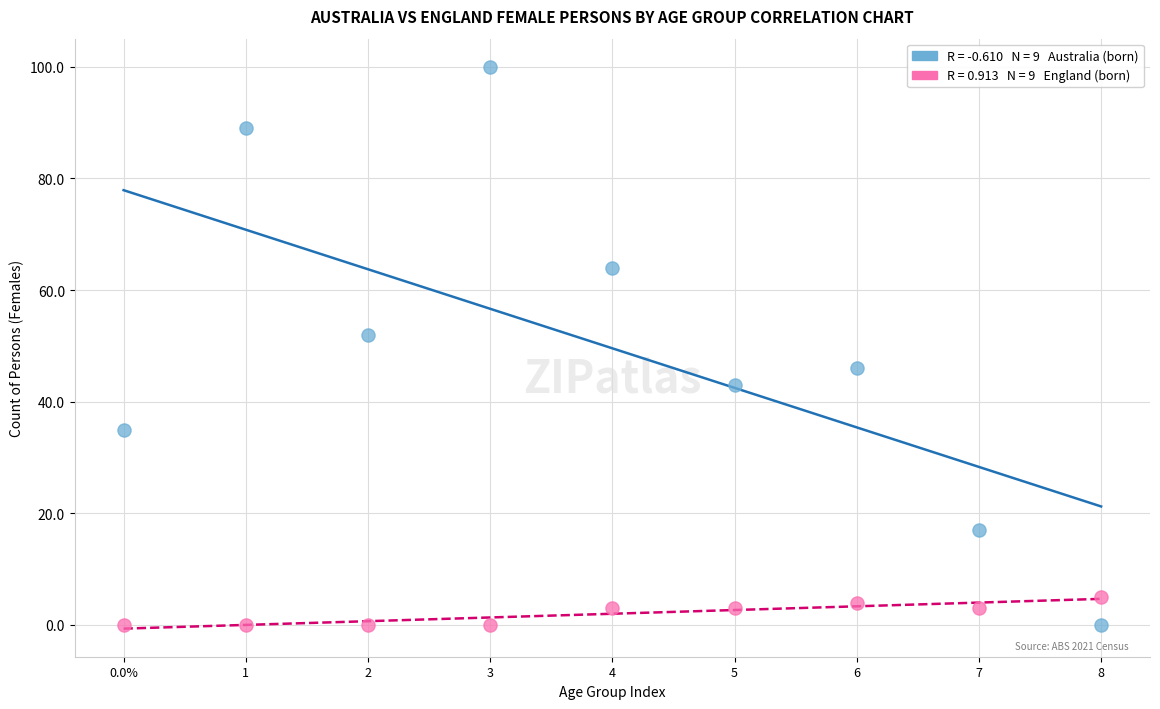

Across all data points, what is the range of Y values (max minus min)?

100